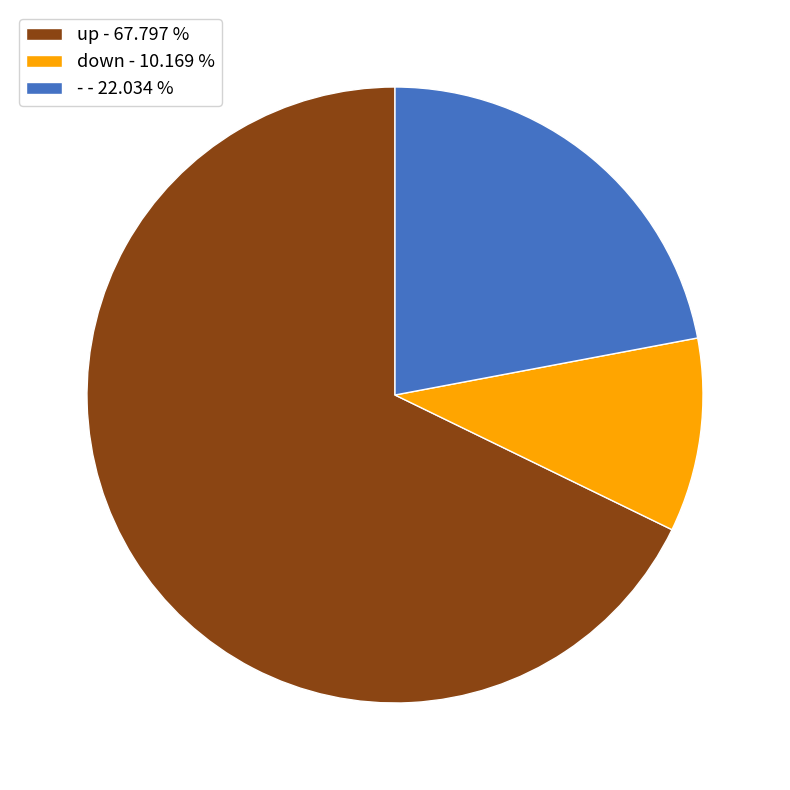

Combined, do down and up account for over 50%?

Yes